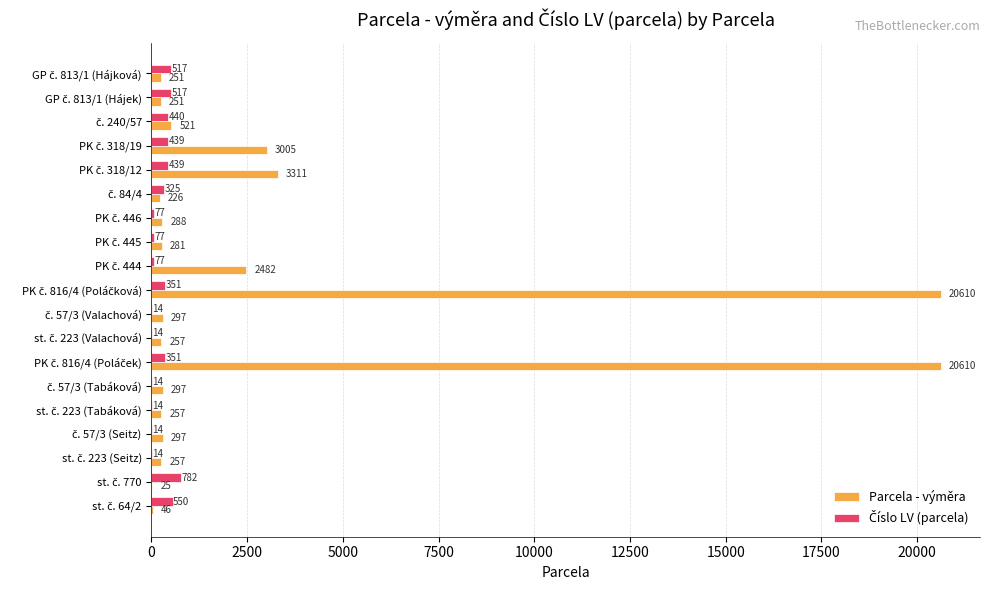

What is the maximum value shown in the chart?

20610